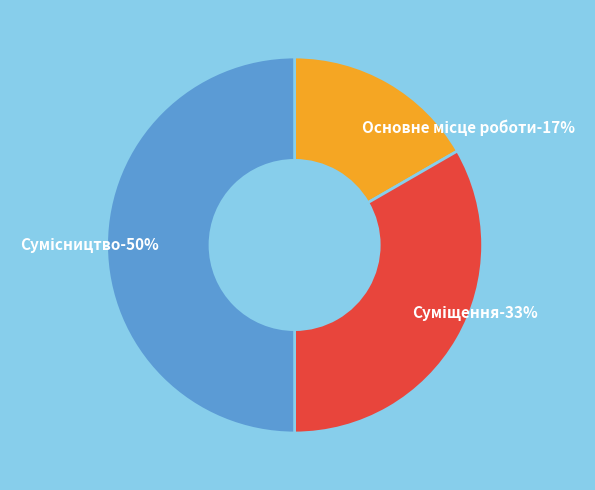

Does any single category account for the majority?

No